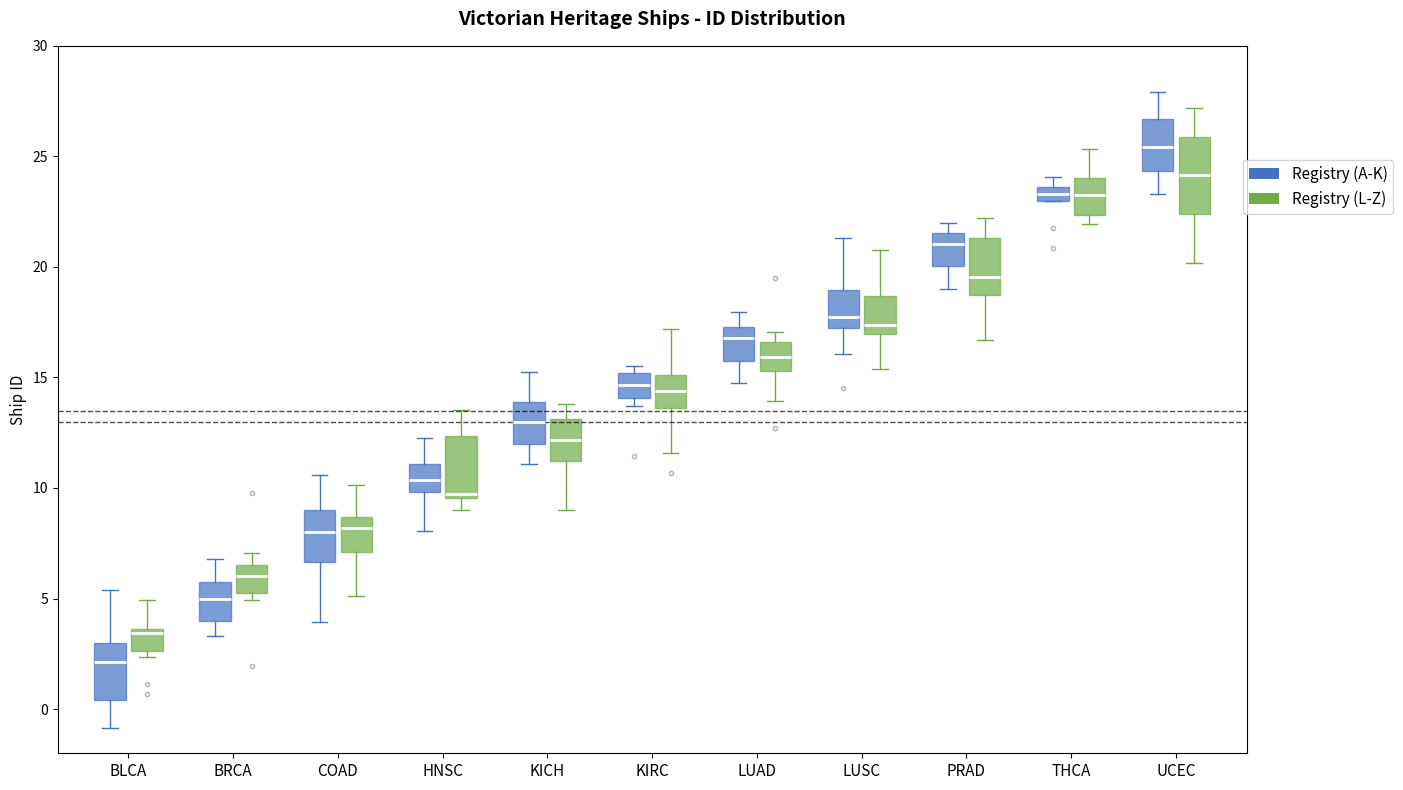

Comparing the boxes themselves (not the whiskers), which one is the tallest?

UCEC (Registry (L-Z))